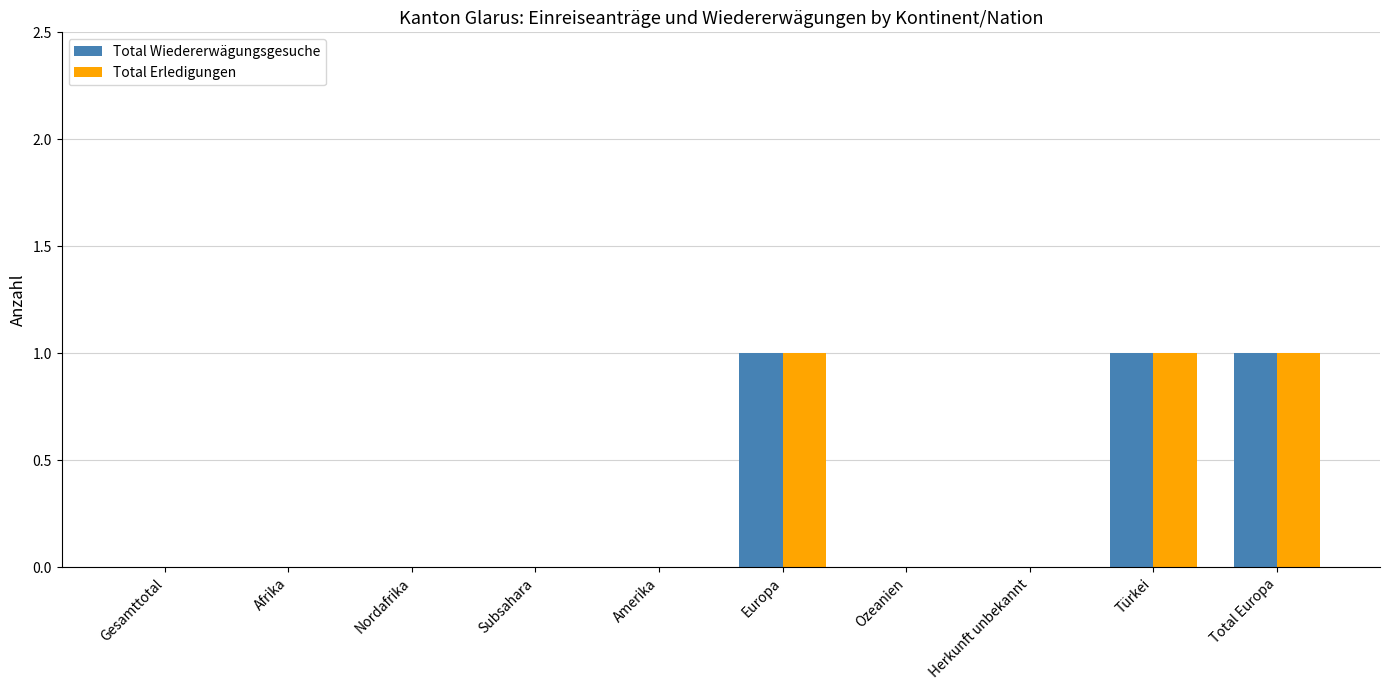

What is the sum of all Total Erledigungen values?

3